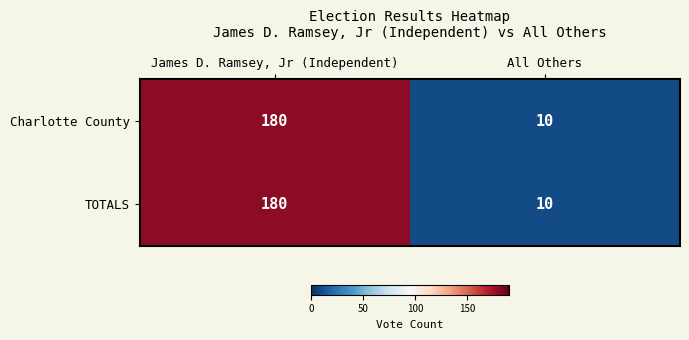

Reading left to right, extract all data points from this chart.

Charlotte County: 180	10
TOTALS: 180	10